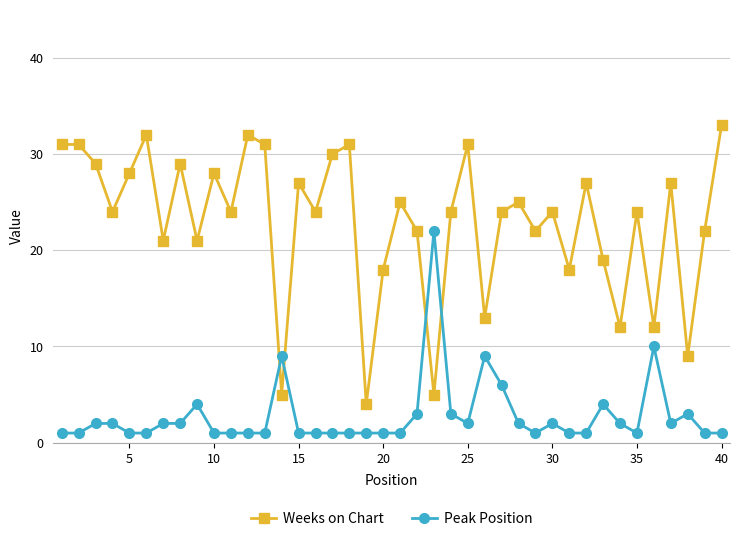

Which series has the widest spread of values?

Weeks on Chart